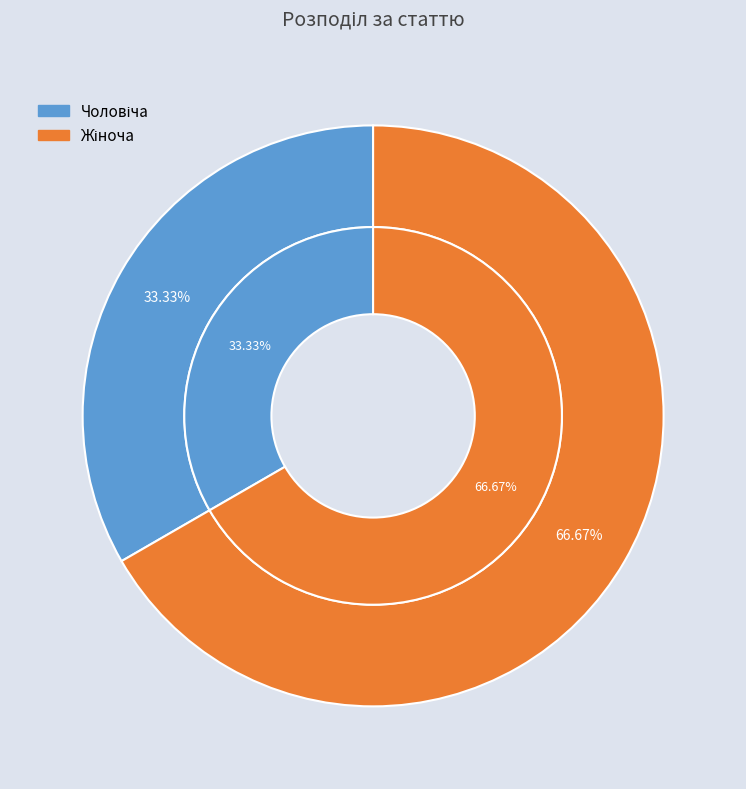

What percentage is the Жіноча slice, to the nearest percent?

67%